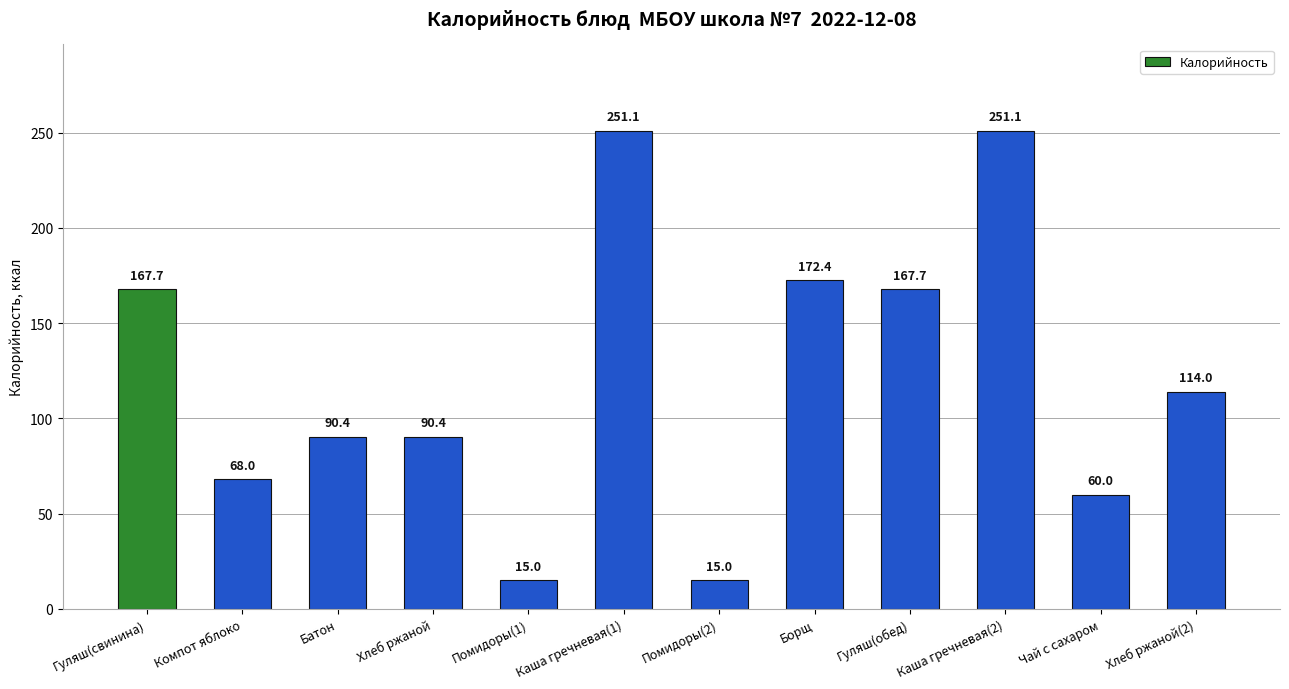

Reading left to right, extract all data points from this chart.

Гуляш(свинина)=167.7	Компот яблоко=68.0	Батон=90.4	Хлеб ржаной=90.4	Помидоры(1)=15.0	Каша гречневая(1)=251.1	Помидоры(2)=15.0	Борщ=172.4	Гуляш(обед)=167.7	Каша гречневая(2)=251.1	Чай с сахаром=60.0	Хлеб ржаной(2)=114.0